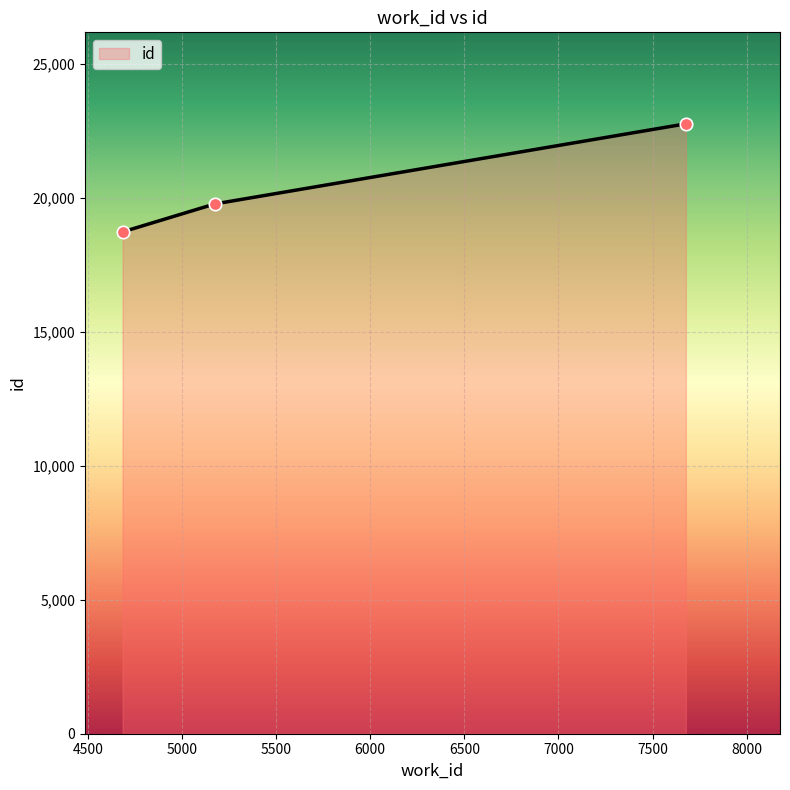

What is the smallest value displayed?

18741